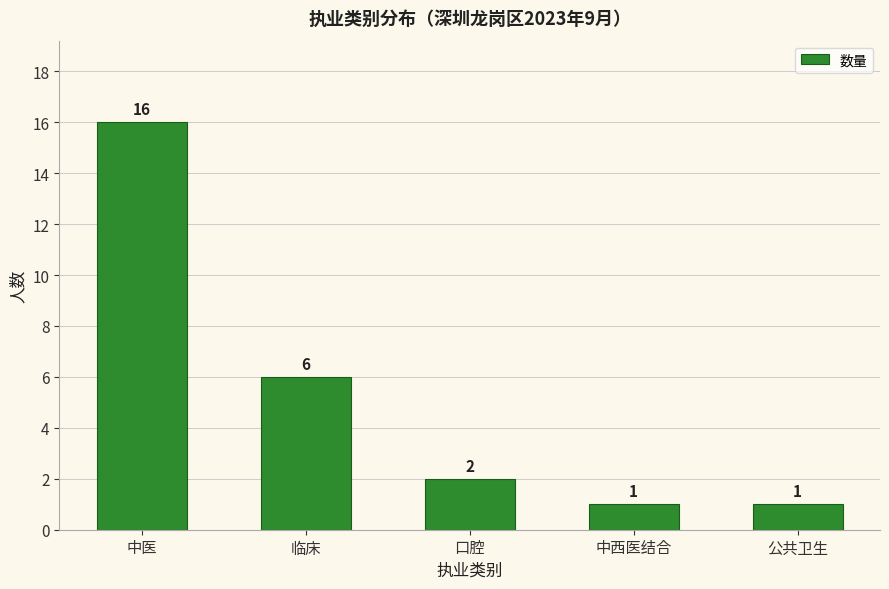

What is the value of the 1st bar from the left?

16